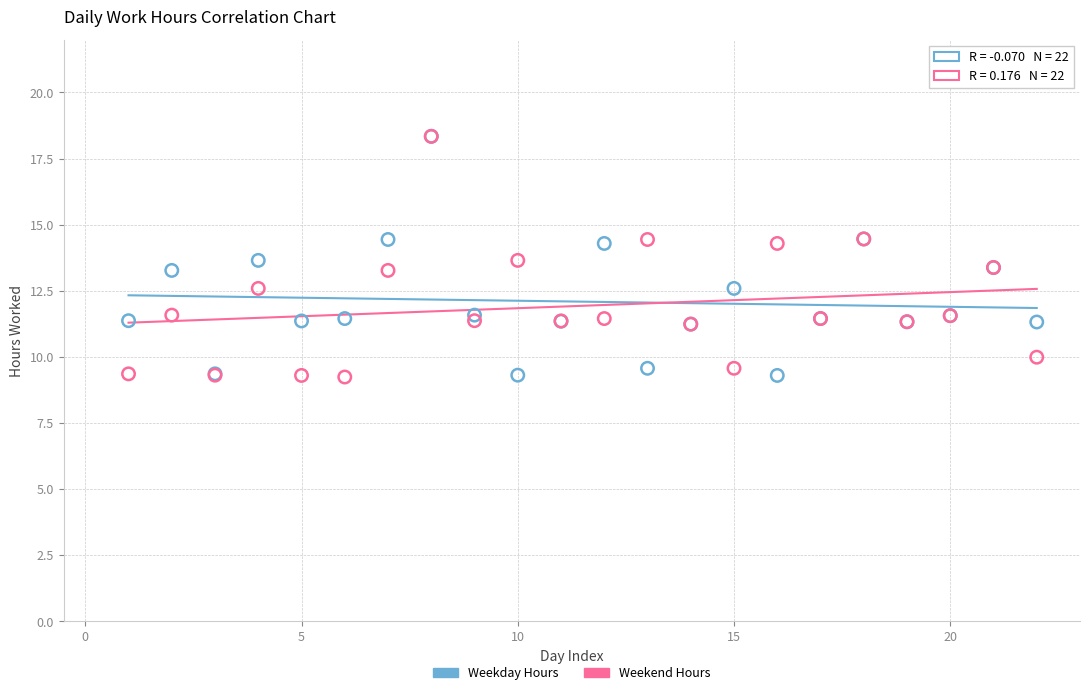

What are all the series names shown in the legend?

Weekday Hours, Weekend Hours